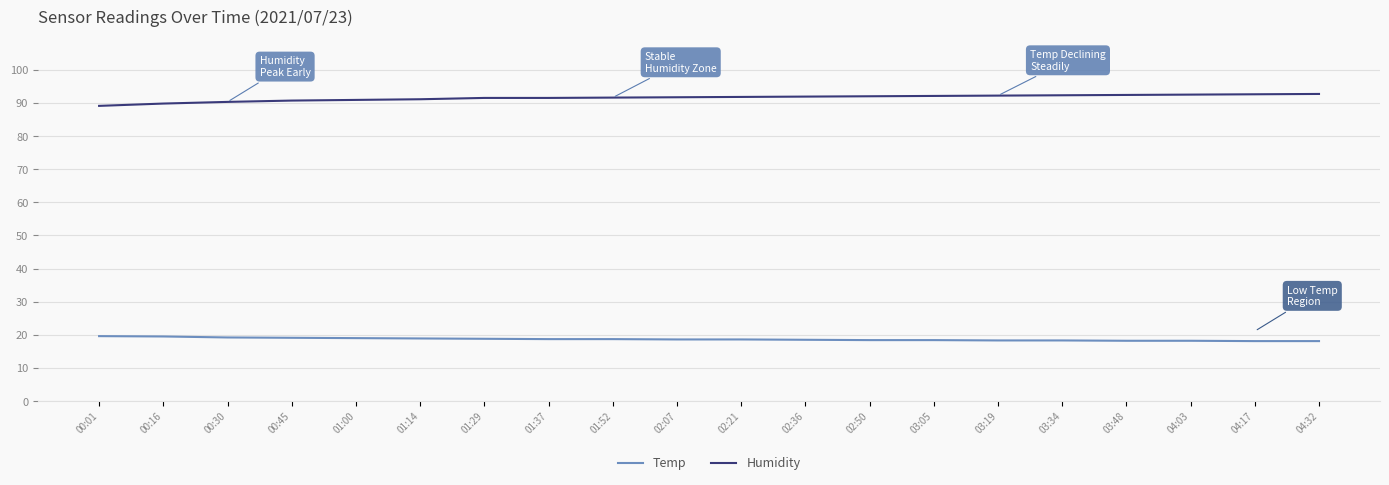

The Humidity series shows 91.5 at 01:29. True or false?

True